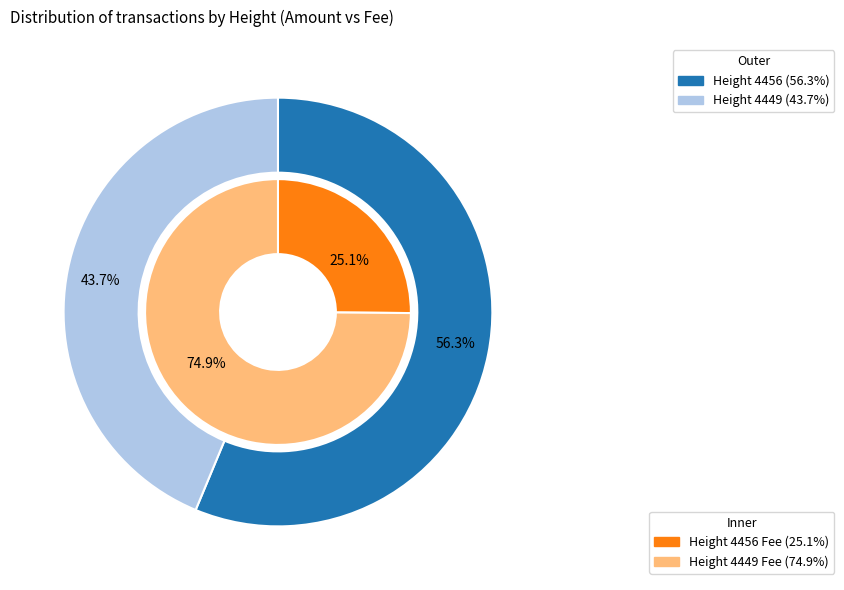

What is the change in value from 4456 to 4449?

-2036021719748362240